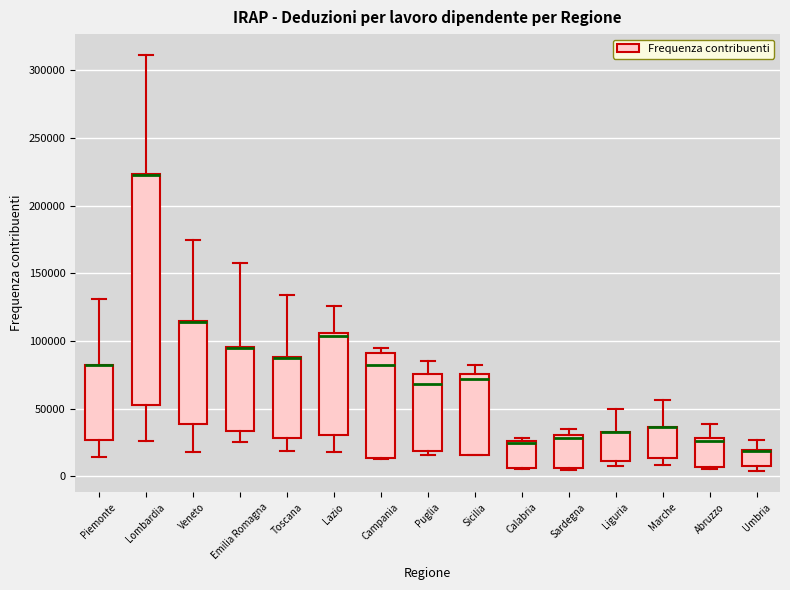

Reading left to right, transcribe this box plot: for each box, give where its median line is, the range the box spans, and where its two whiskers end, as read against the y-axis. The values are not printed on the chart, so give them approximately, as read against the axis.

Piemonte: median 80000 (drawn on the box's upper edge), box 25000 to 85000, whiskers 15000 to 130000
Lombardia: median 225000 (drawn on the box's upper edge), box 55000 to 225000, whiskers 25000 to 310000
Veneto: median 115000 (drawn on the box's upper edge), box 40000 to 115000, whiskers 20000 to 175000
Emilia Romagna: median 95000 (drawn on the box's upper edge), box 35000 to 95000, whiskers 25000 to 155000
Toscana: median 90000 (drawn on the box's upper edge), box 30000 to 90000, whiskers 20000 to 135000
Lazio: median 105000 (just below the box's upper edge), box 30000 to 105000, whiskers 20000 to 125000
Campania: median 80000, box 15000 to 90000, whiskers 15000 to 95000
Puglia: median 70000, box 20000 to 75000, whiskers 15000 to 85000
Sicilia: median 70000, box 15000 to 75000, whiskers 15000 to 80000
Calabria: median 25000 (drawn on the box's upper edge), box 5000 to 25000, whiskers 5000 to 30000
Sardegna: median 30000 (just below the box's upper edge), box 5000 to 30000, whiskers 5000 (just below the box's lower edge) to 35000
Liguria: median 35000 (drawn on the box's upper edge), box 10000 to 35000, whiskers 10000 (just below the box's lower edge) to 50000
Marche: median 35000 (drawn on the box's upper edge), box 15000 to 35000, whiskers 10000 to 55000
Abruzzo: median 25000, box 5000 to 30000, whiskers 5000 to 40000
Umbria: median 20000 (drawn on the box's upper edge), box 5000 to 20000, whiskers 5000 (just below the box's lower edge) to 25000